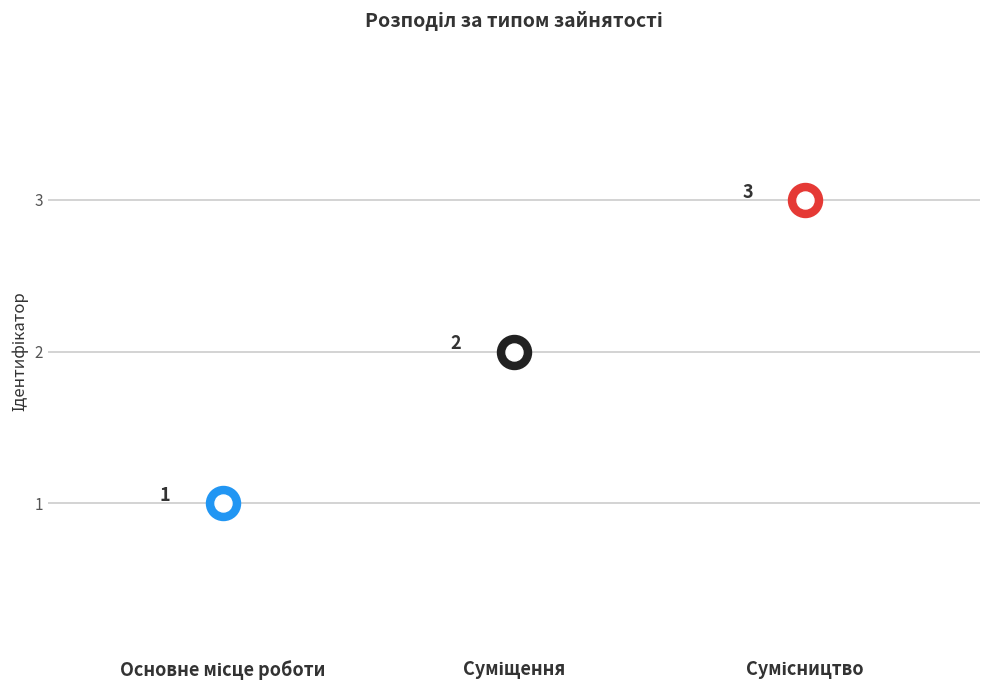

Approximately how many times larger is the value at Сумісництво compared to Основне місце роботи?

3.0